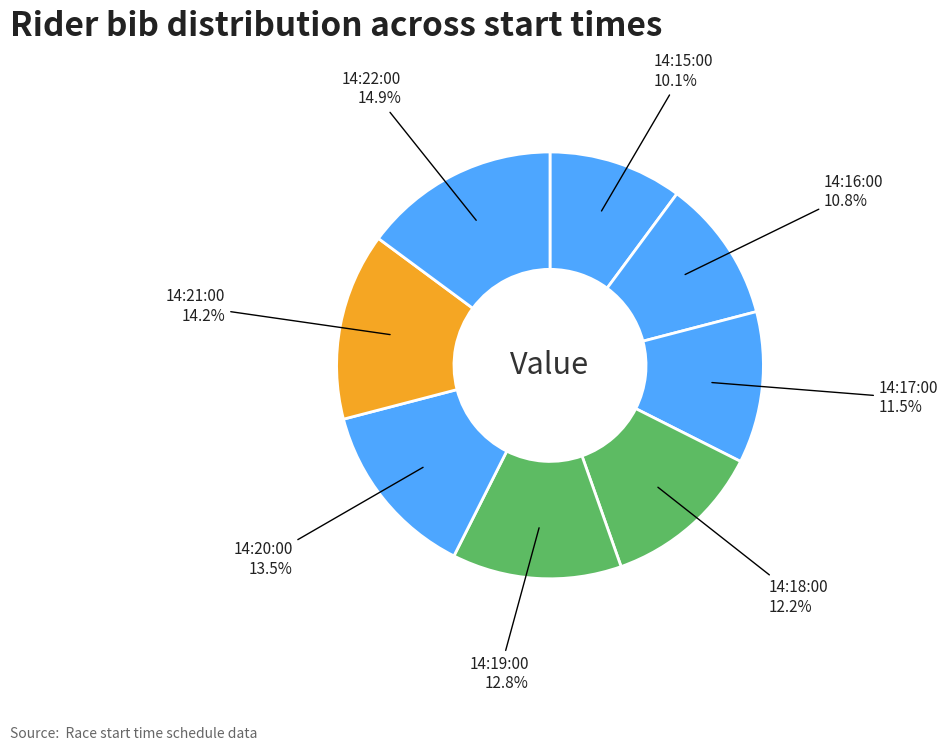

To the nearest percent, what is the difference between the 14:22:00 and 14:15:00 slice percentages?

5%